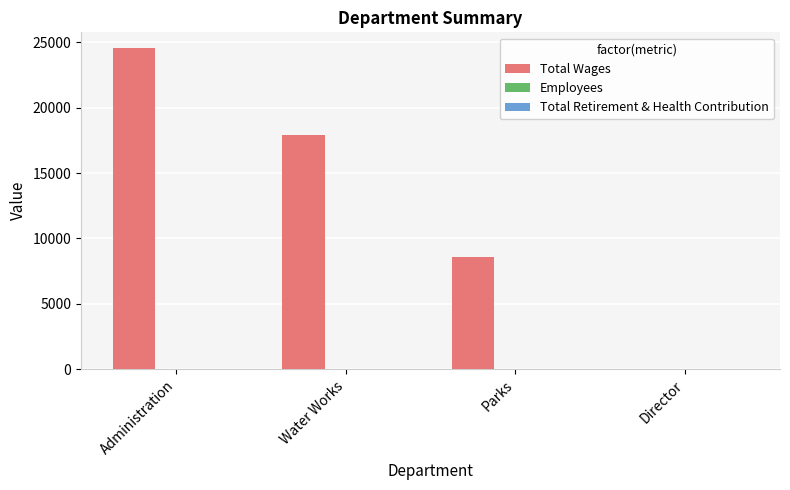

Between Parks and Director, which series saw the biggest shift?

Total Wages